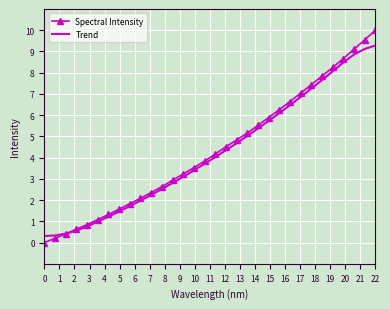

Which series has the largest range (max minus min)?

Spectral Intensity